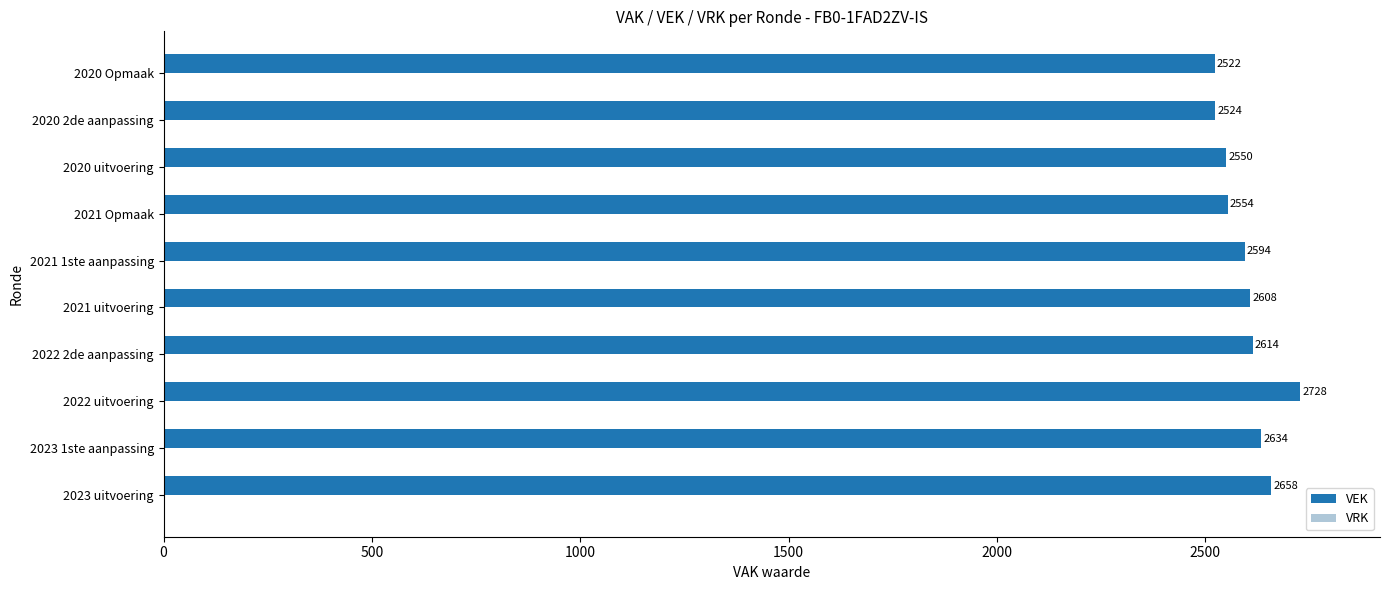

Between 2022 uitvoering and 2020 2de aanpassing, which is larger?

2022 uitvoering